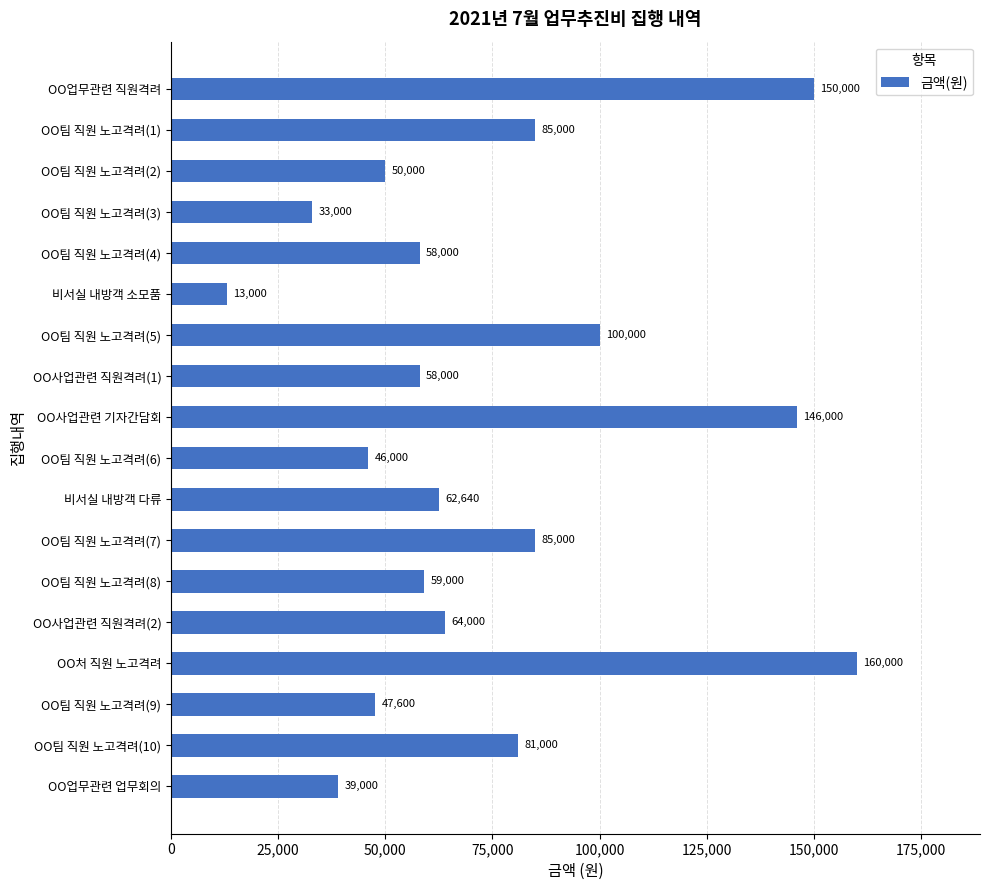

Is it true that the value at OO처 직원 노고격려 is 160000?

True